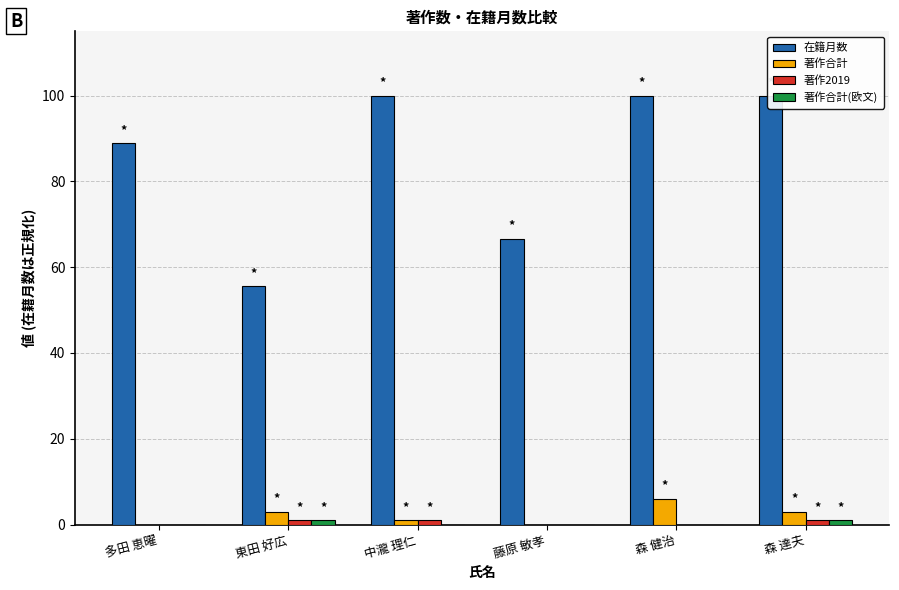

What is the label of the 3rd bar from the left?

中瀧 理仁